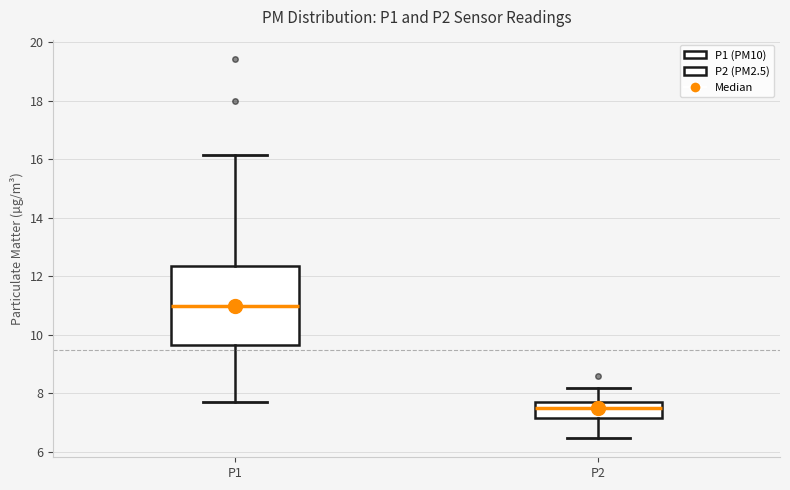

Reading left to right, transcribe this box plot: for each box, give where its median line is, the range the box spans, and where its two whiskers end, as read against the y-axis. The values are not printed on the chart, so give them approximately, as read against the axis.

P1: median 11.0, box 9.6 to 12.4, whiskers 7.8 to 16.2
P2: median 7.6, box 7.2 to 7.8, whiskers 6.4 to 8.2